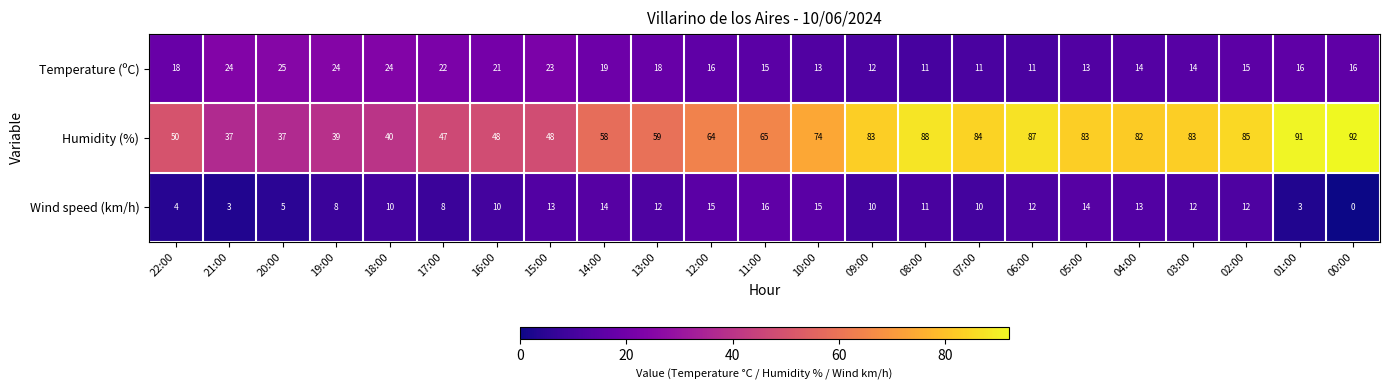

Which category has the lowest value across all series?

00:00